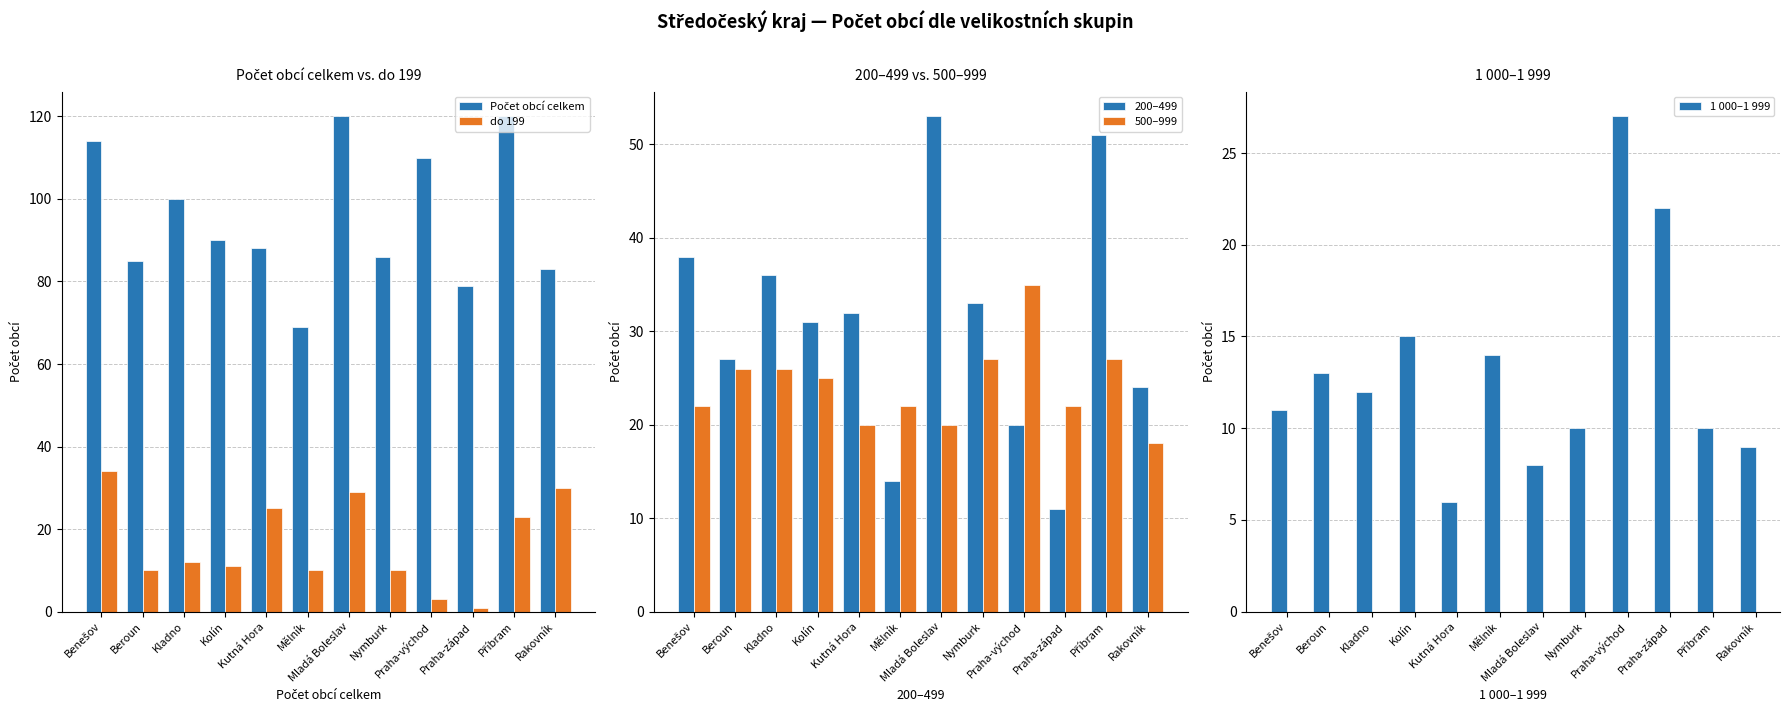

Which series has the largest total across all categories?

Počet obcí celkem